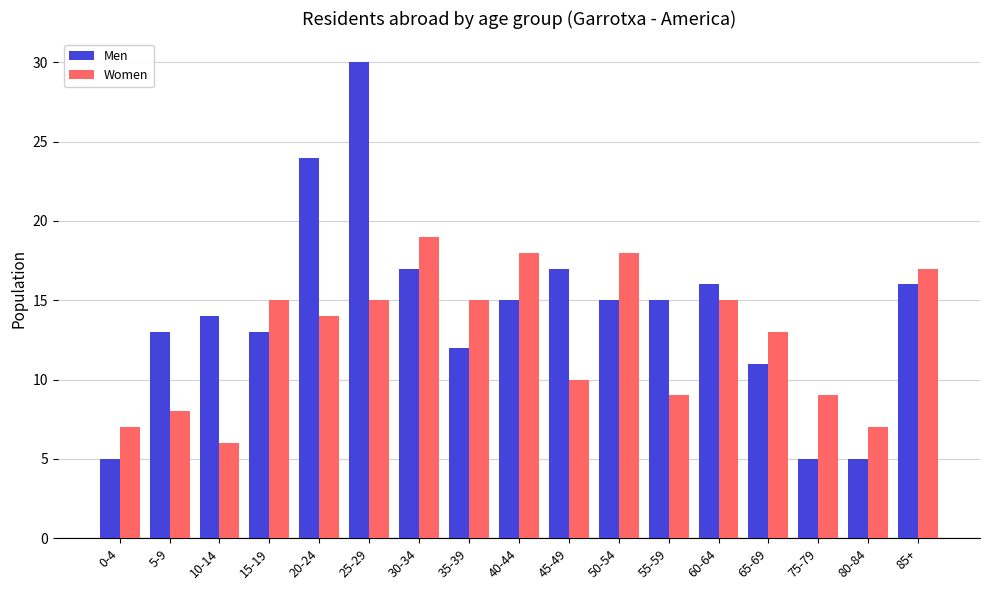

What is the maximum value shown in the chart?

30